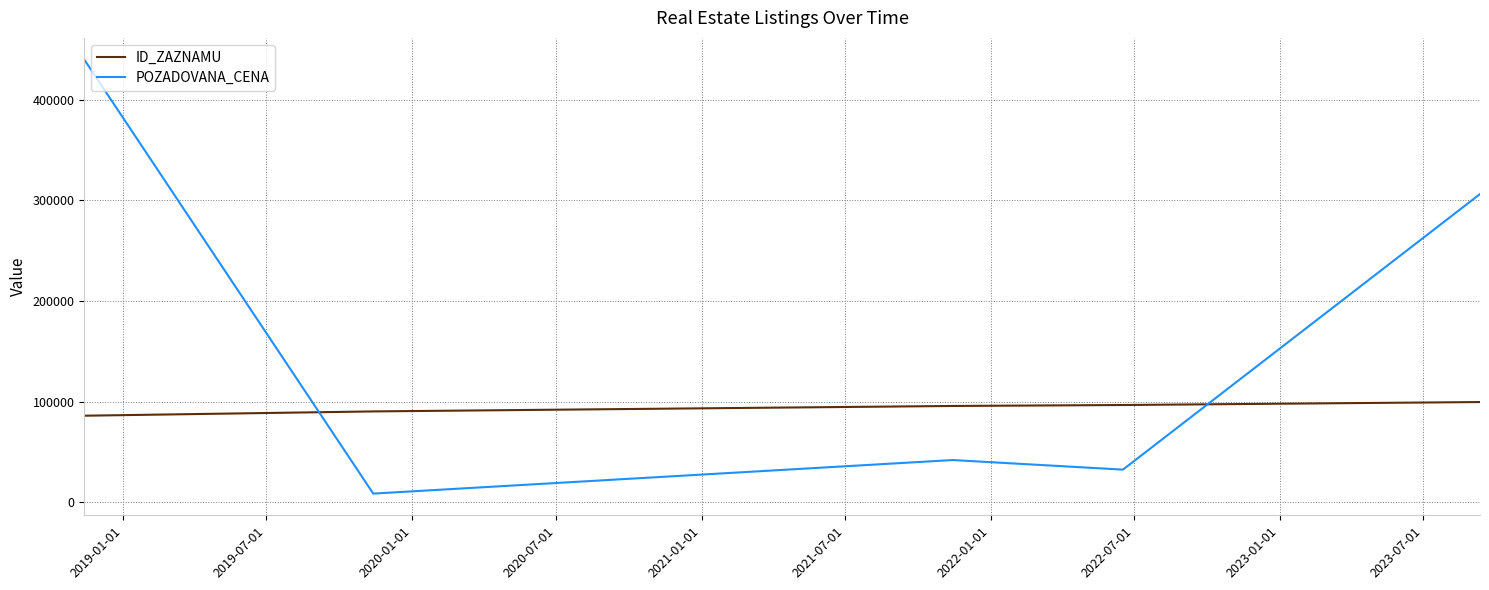

True or false: ID_ZAZNAMU and POZADOVANA_CENA cross at least once.

True